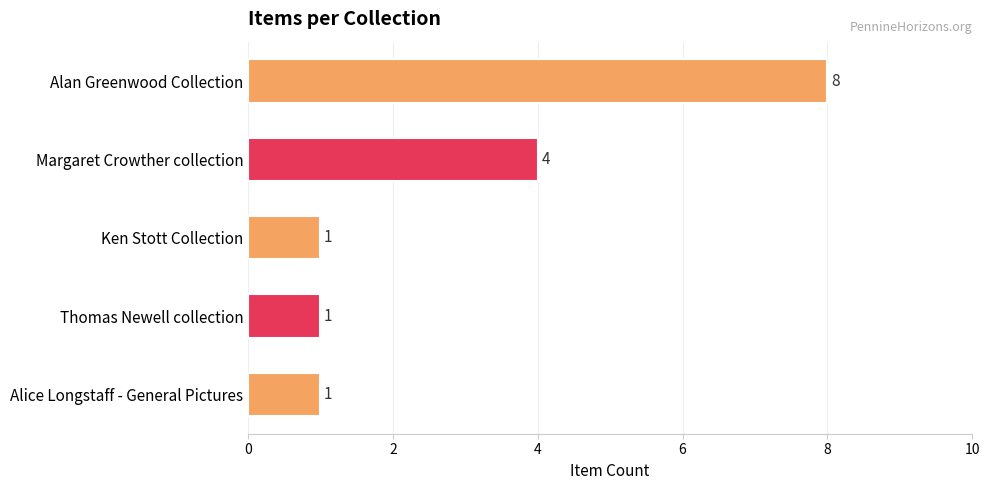

Which has a higher value, Alan Greenwood Collection or Margaret Crowther collection?

Alan Greenwood Collection